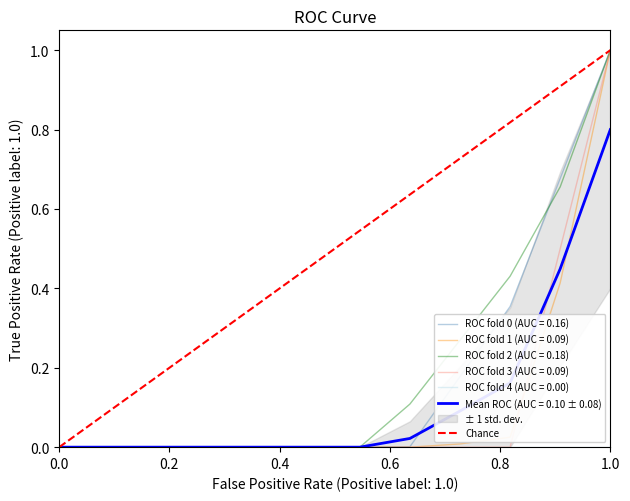

The ROC fold 0 (AUC = 0.16) series shows 0.0 at 0.0. True or false?

True